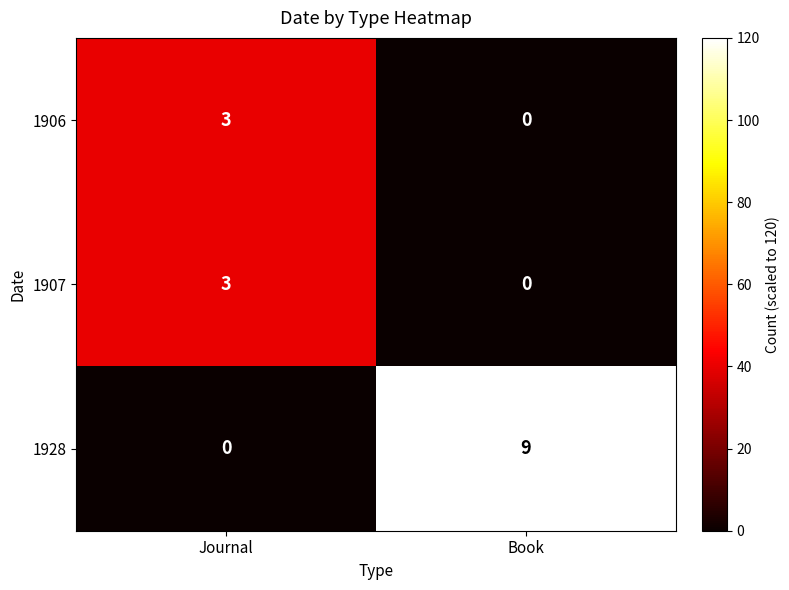

Which category has the highest value in the 1928 series?

Book